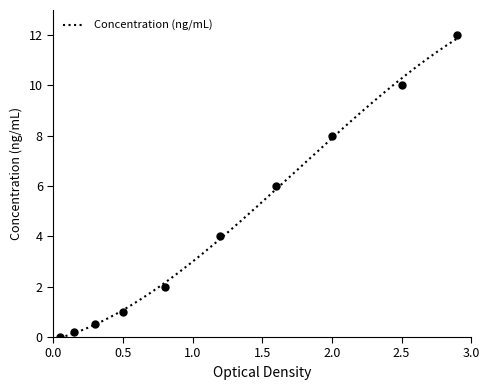

What is the change in value from 2.5 to 3.0?

+2.0